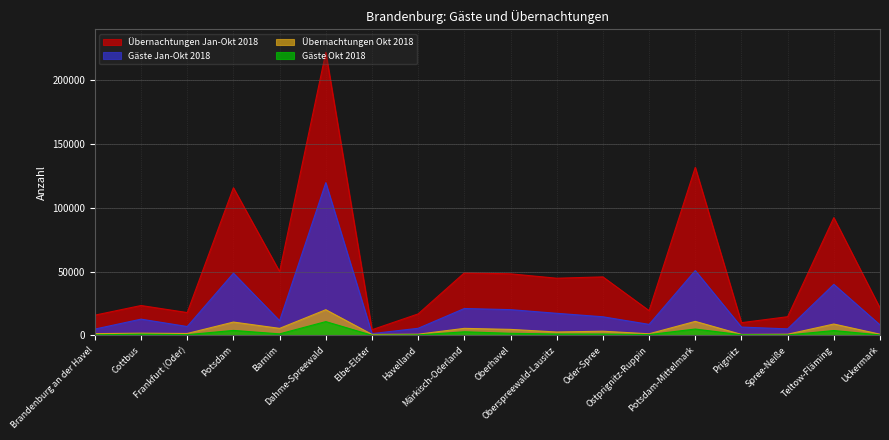

Is the value of Gäste Jan-Okt 2018 at Oberhavel greater than the value of Übernachtungen Okt 2018 at Spree-Neiße?

Yes